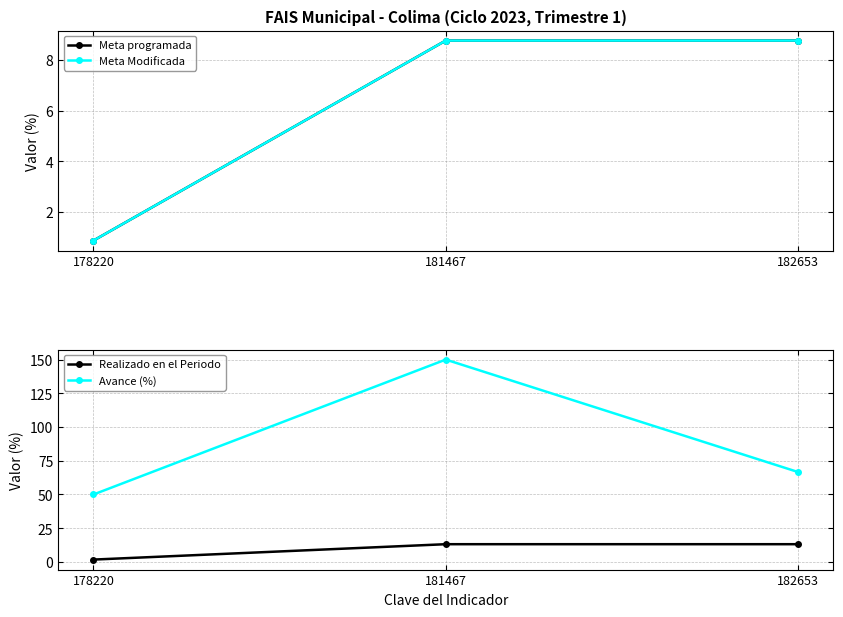

Does the chart display data point markers on the line(s)?

Yes